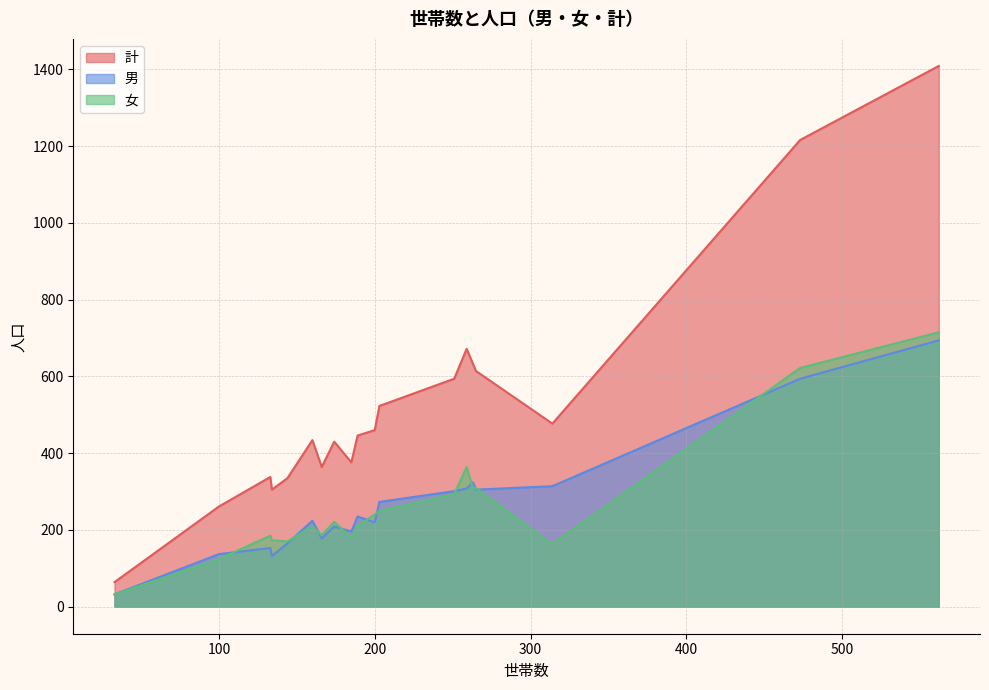

What is the greatest value displayed?

1409